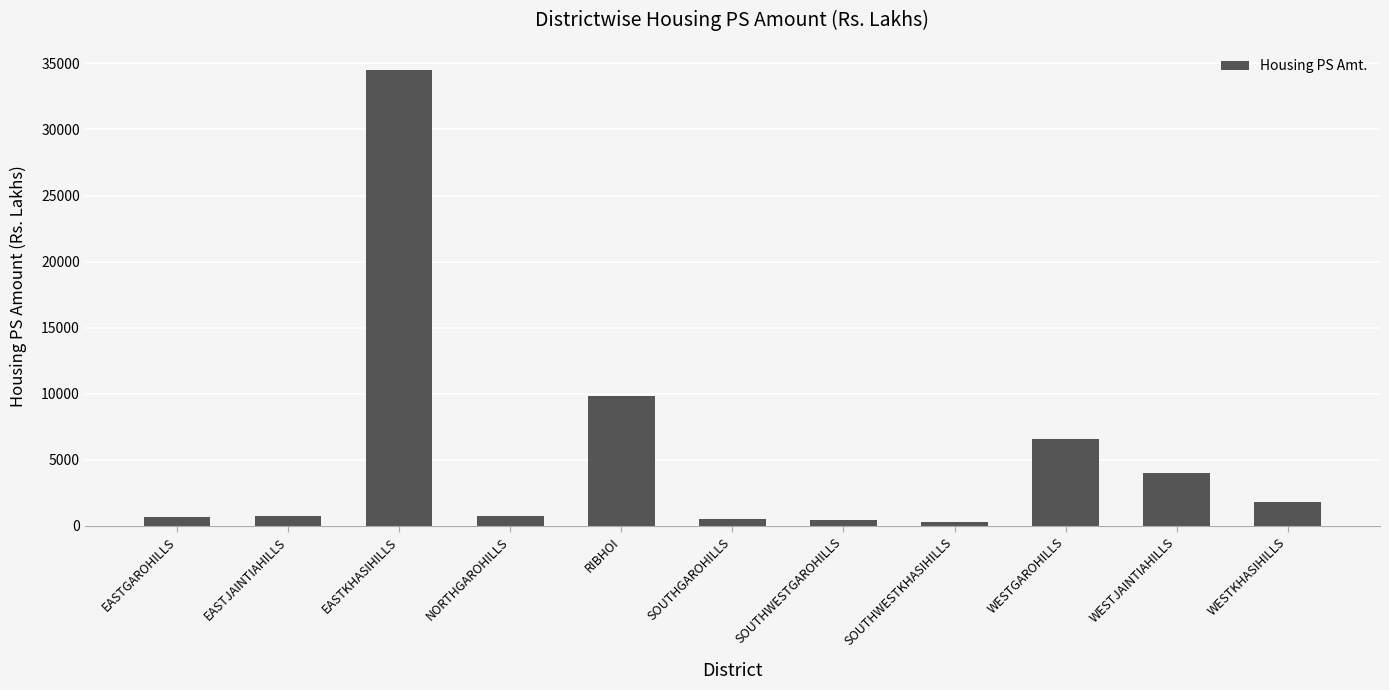

Where is the data nearest to the value 17401?

RIBHOI